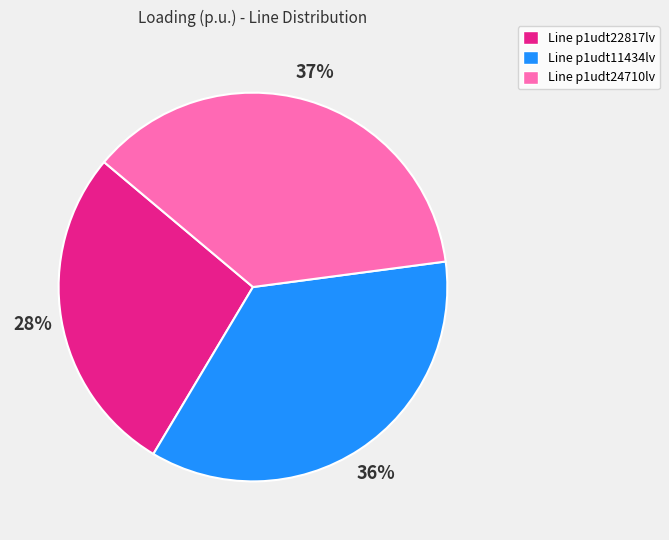

Does Line p1udt24710lv account for over 50% of the chart?

No